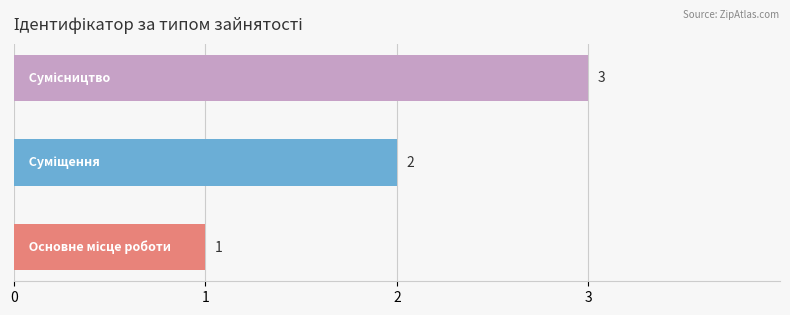

Does the chart contain stacked bars?

No